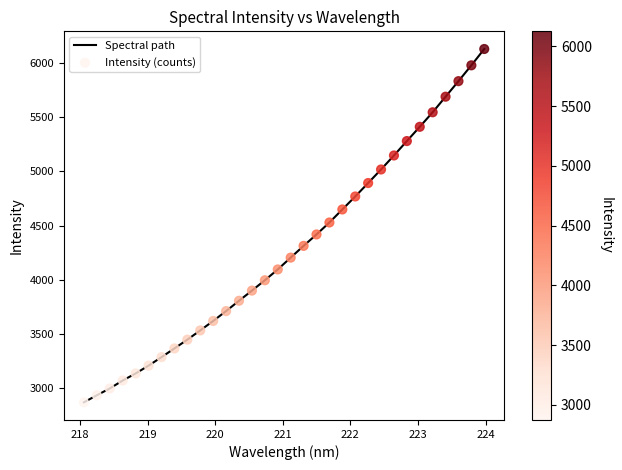

What is the maximum value shown in the chart?

6126.9